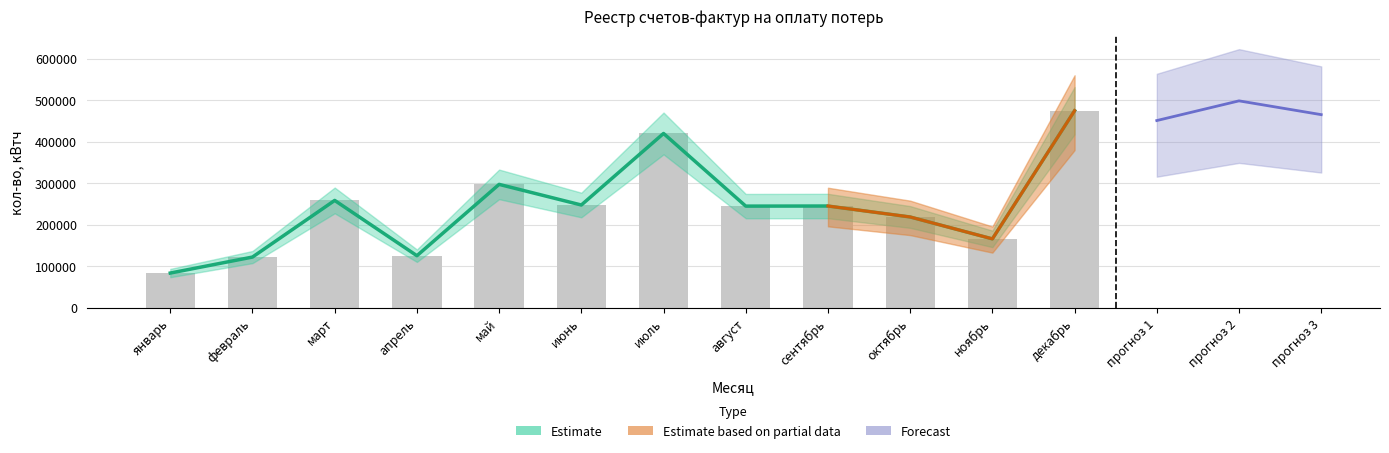

What is the label of the 10th bar from the right?

март